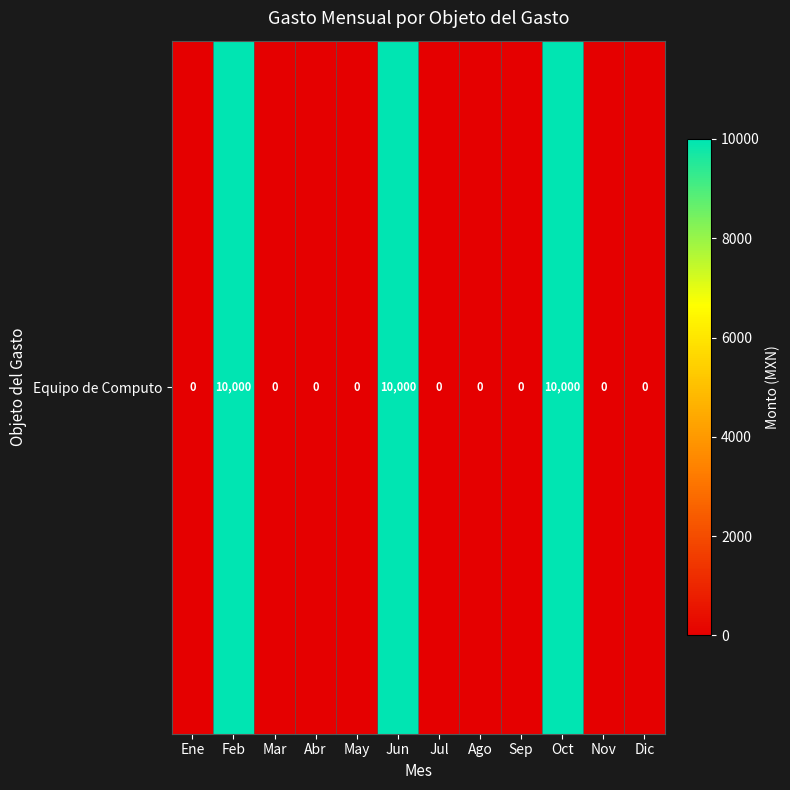

Count the number of data series in this chart.

1